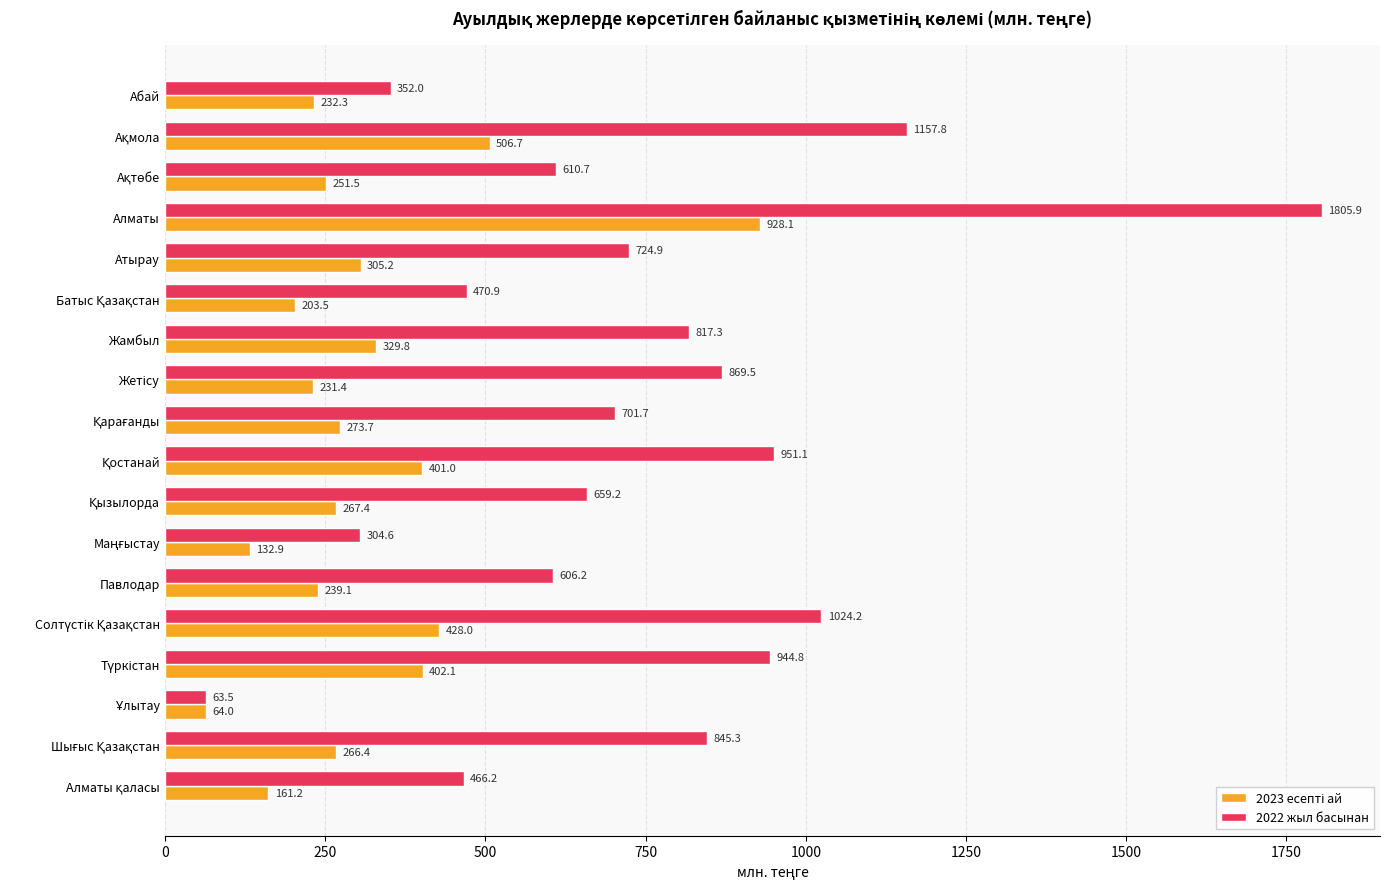

Which series has the largest range (max minus min)?

2022 жыл басынан